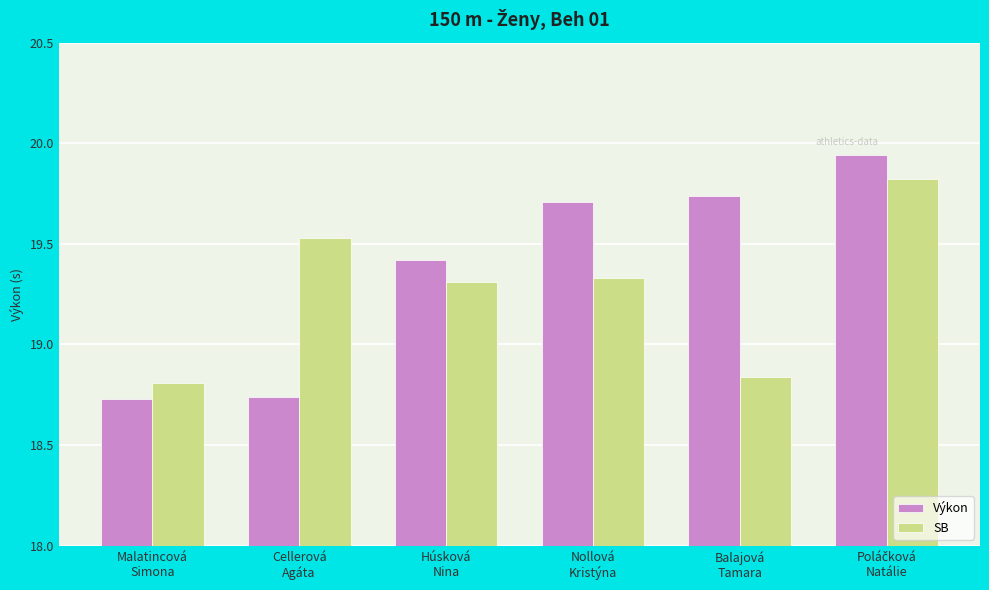

Which series has the largest range (max minus min)?

Výkon